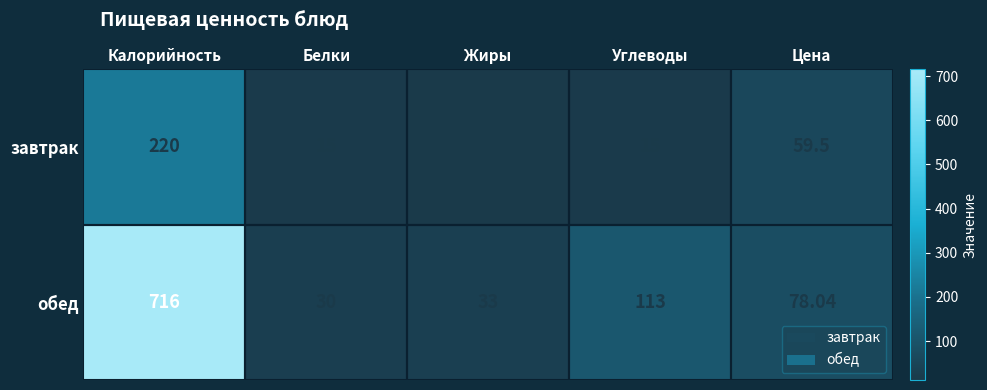

What is the minimum value shown in the chart?

12.0